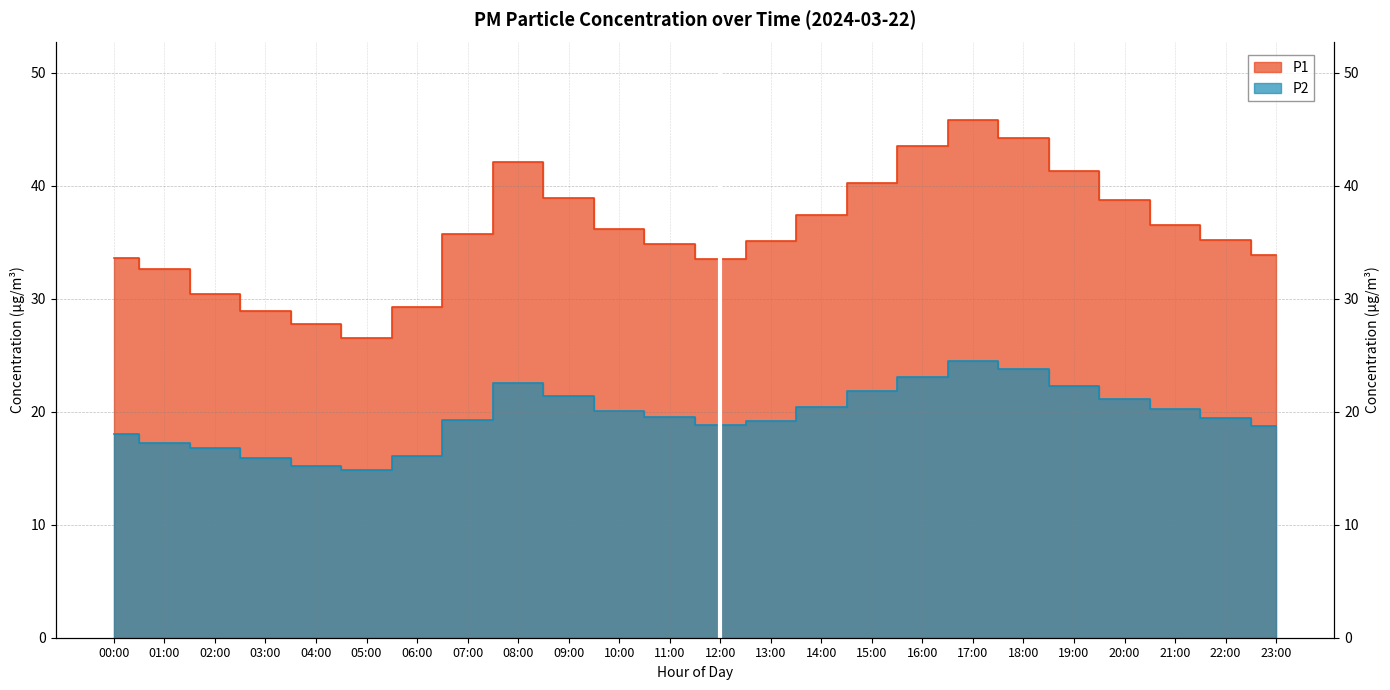

The value of P2 at 14:00 is 20.4. True or false?

True